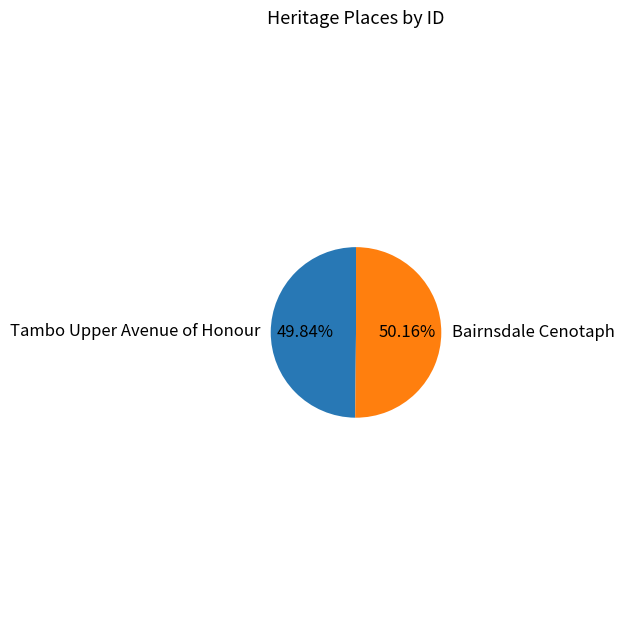

How many segments does this pie chart have?

2